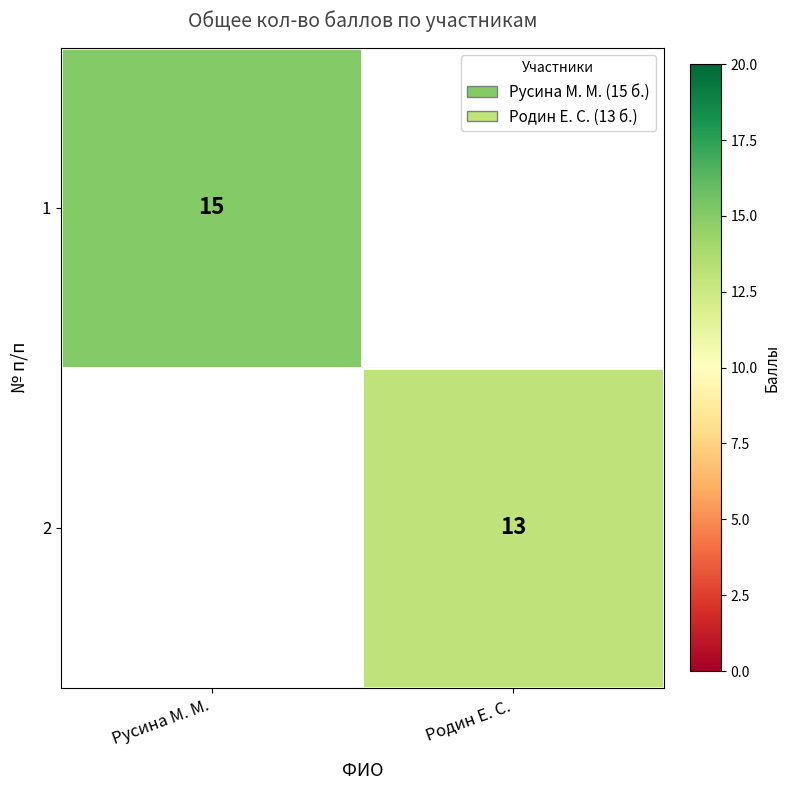

Is it true that 2 equals 13 at Родин Е. С.?

True